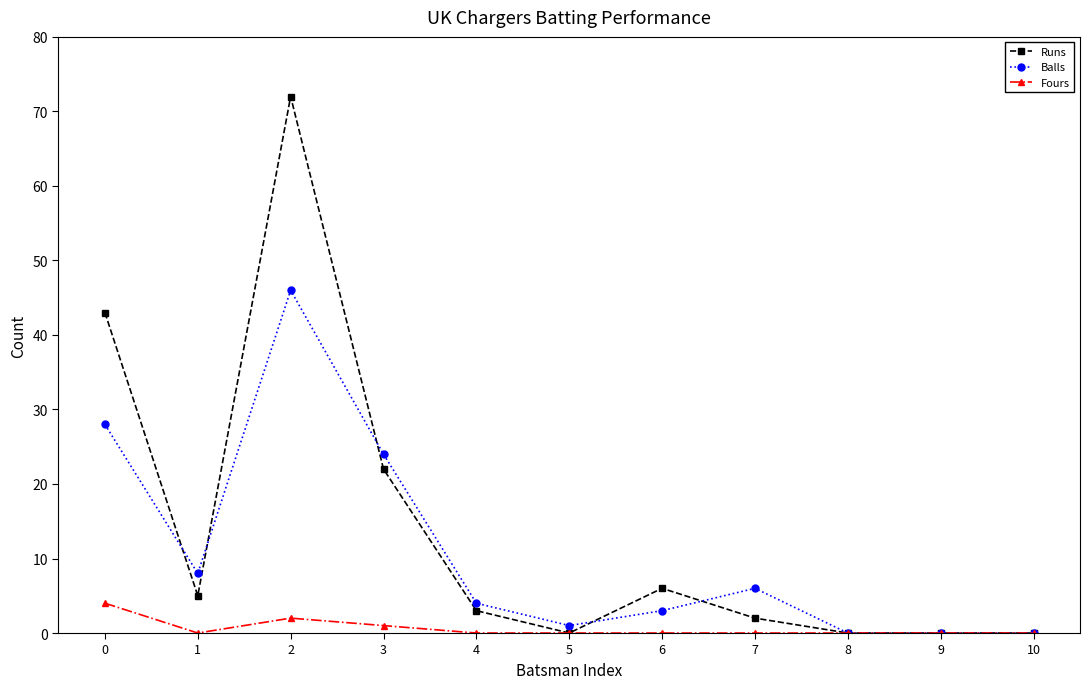

The value of Balls at 3 is 42. True or false?

False